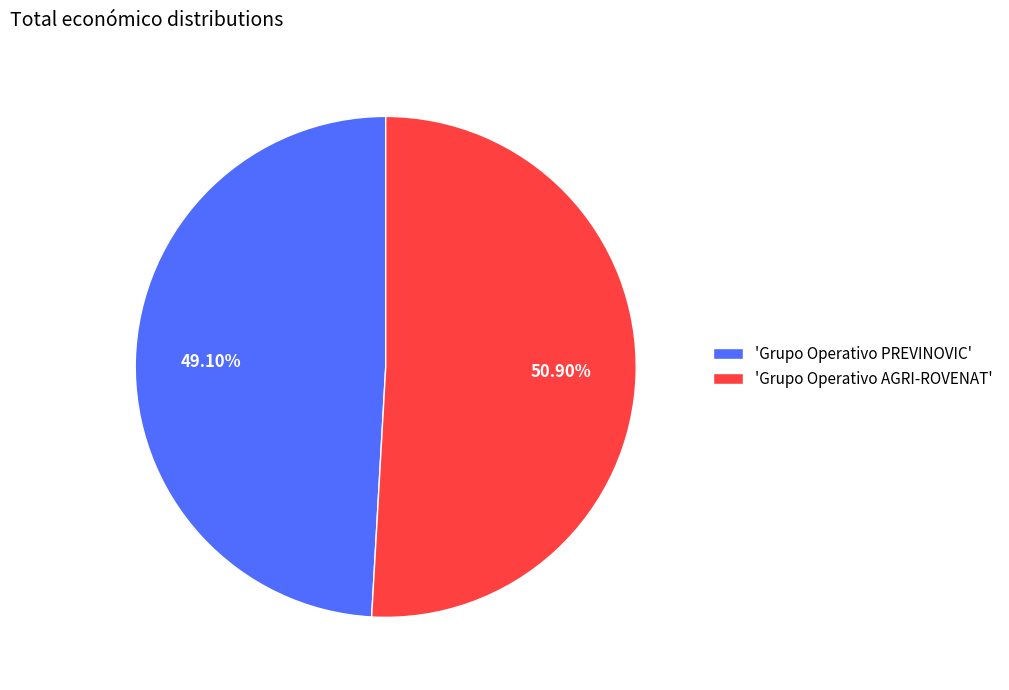

Combined, do 'Grupo Operativo PREVINOVIC' and 'Grupo Operativo AGRI-ROVENAT' account for over 50%?

Yes